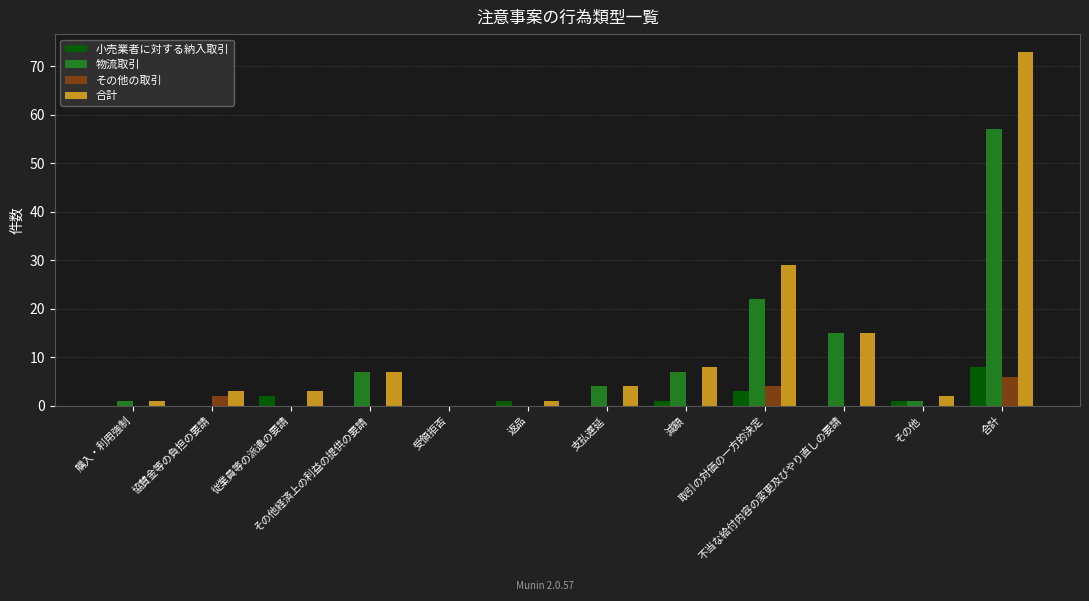

What is the spread (max minus min) of values at その他?

2